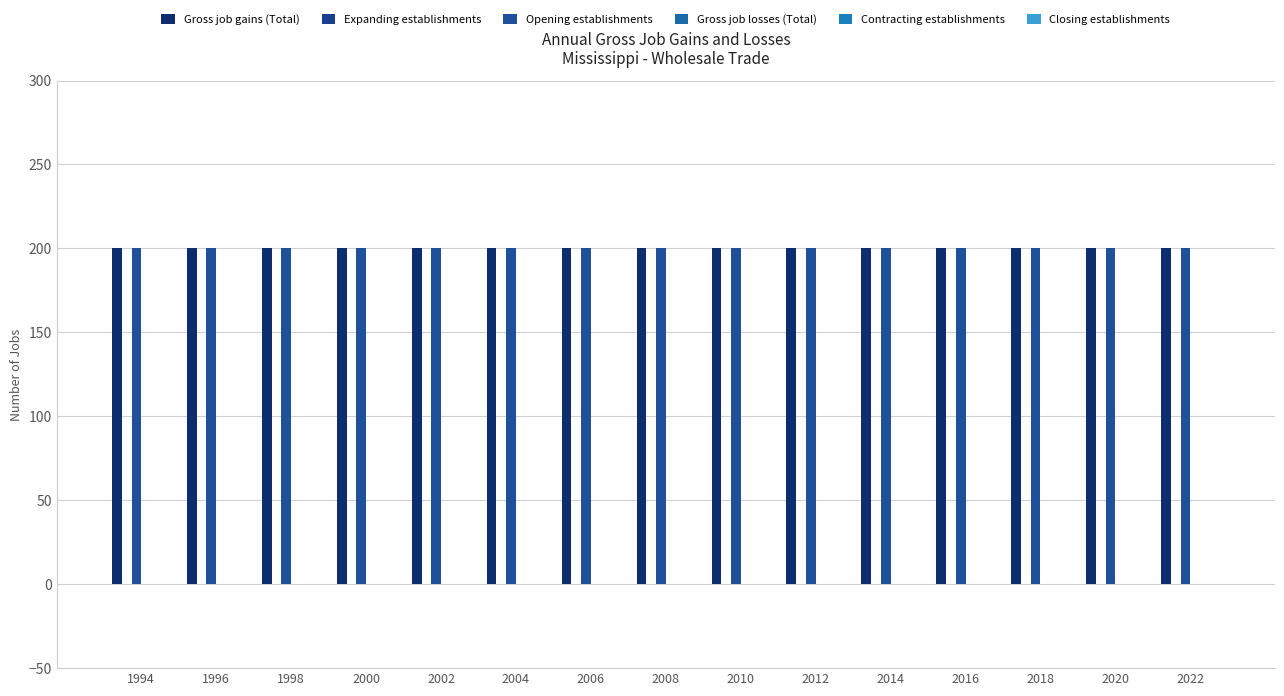

At which category is the sum across all series the highest?

1994